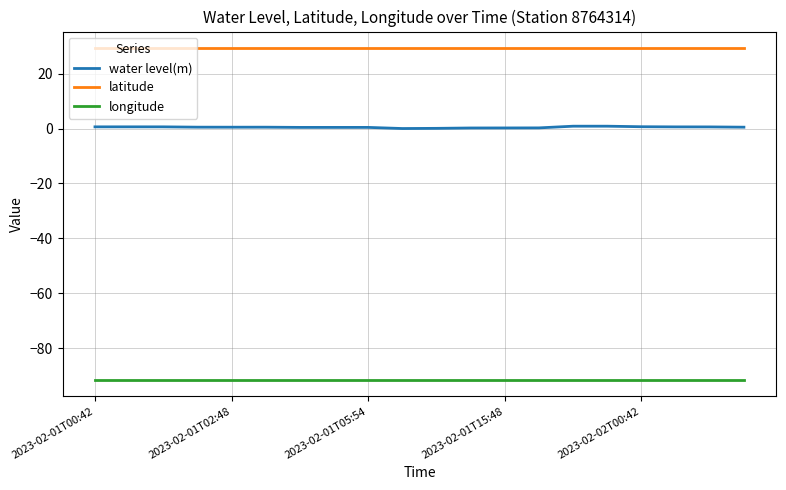

Which series has the largest range (max minus min)?

water level(m)